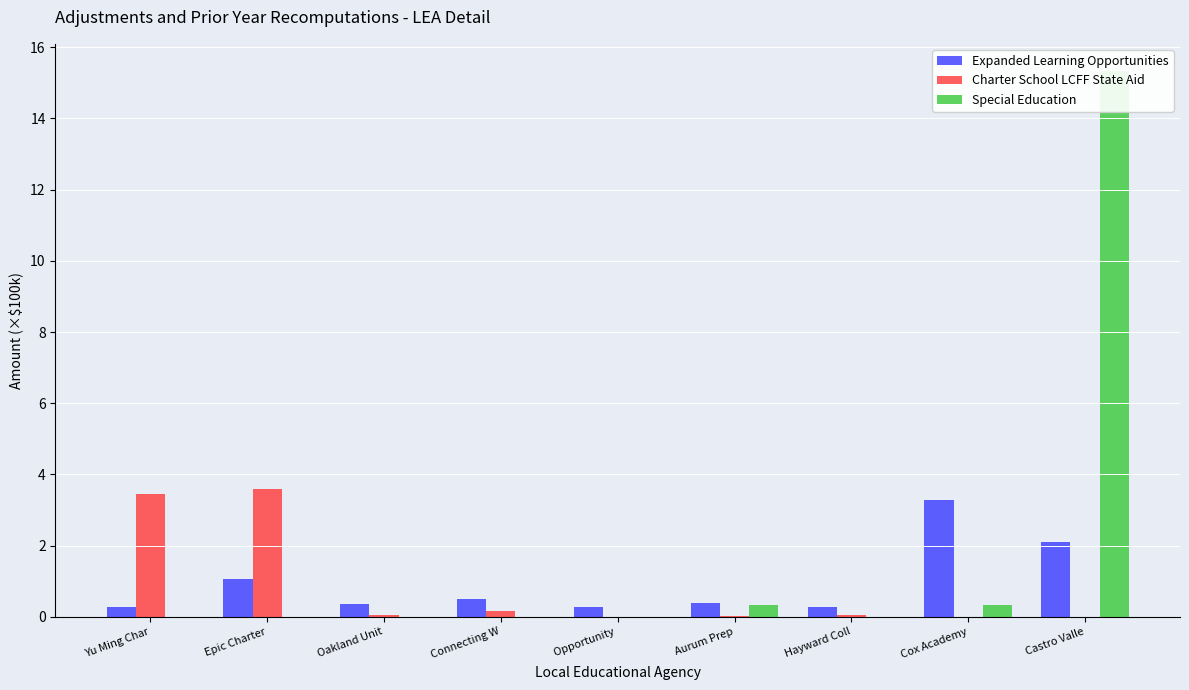

What is the total value across all series at Aurum Prep?

0.7